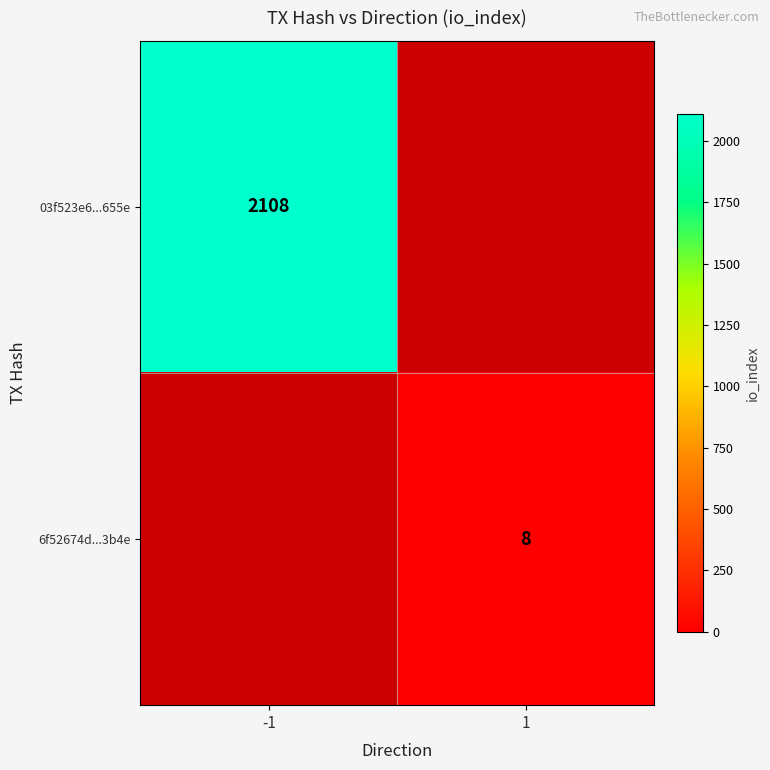

Which category has the highest value across all series?

-1